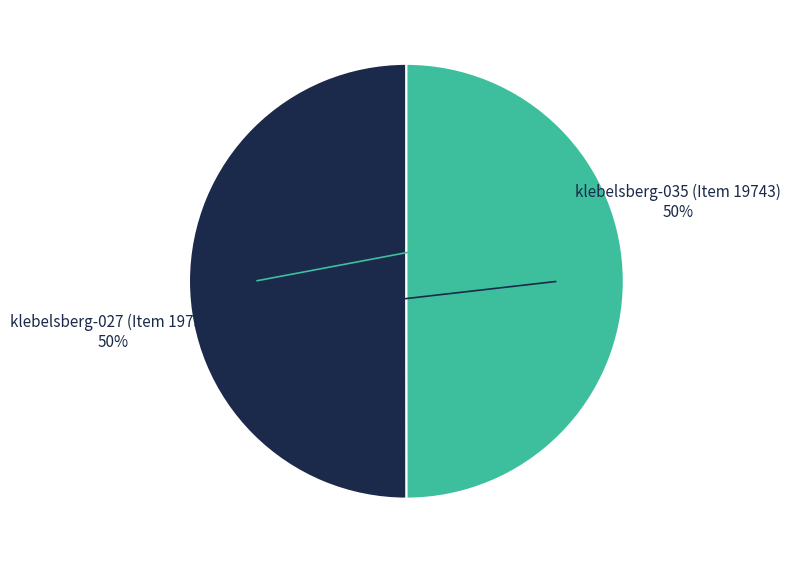

To the nearest percent, what is the average slice percentage?

50%